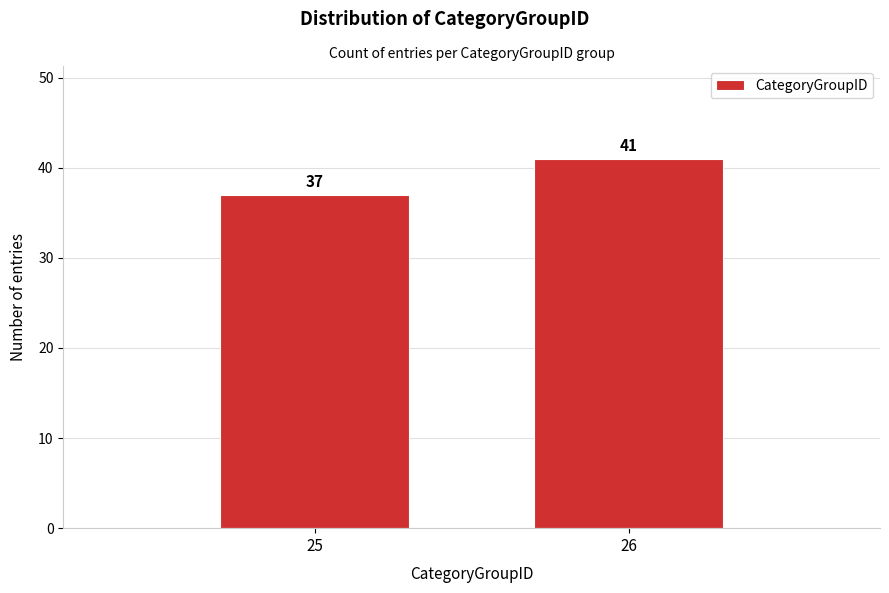

Reading left to right, transcribe all the data shown in this chart.

25=37	26=41